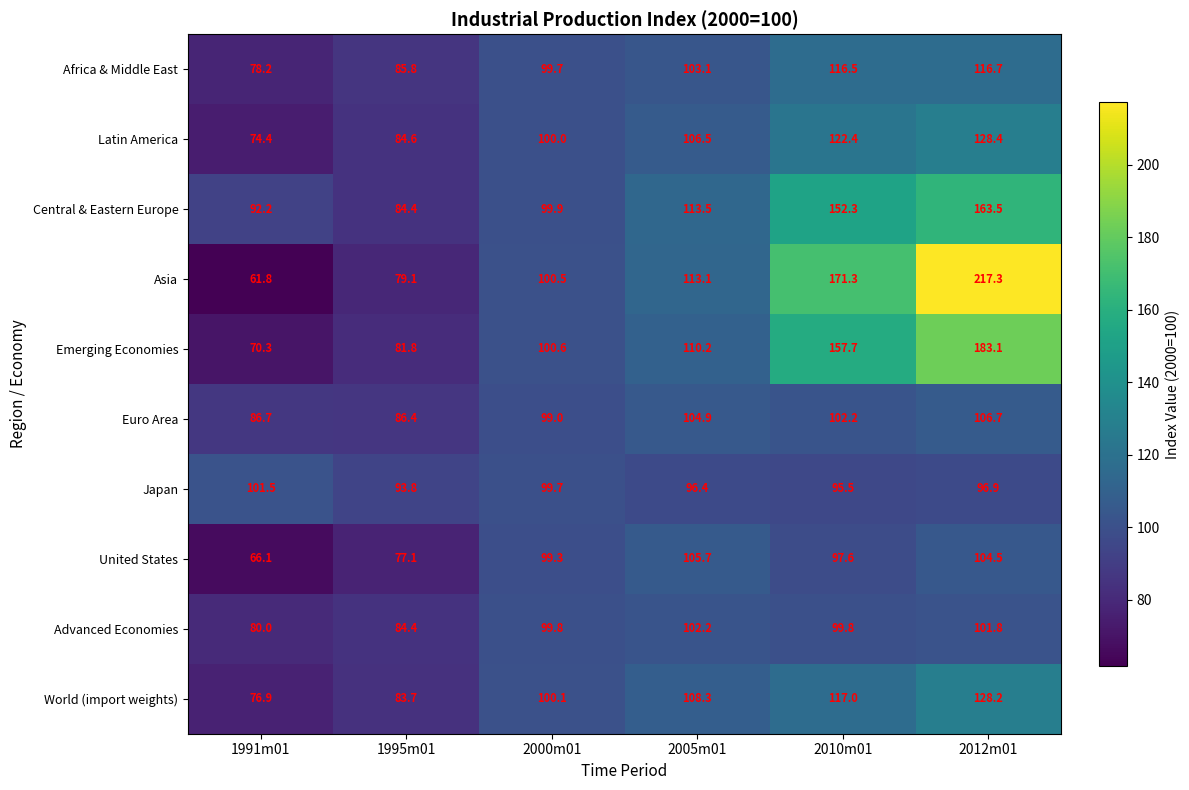

Which category has the highest value across all series?

2012m01